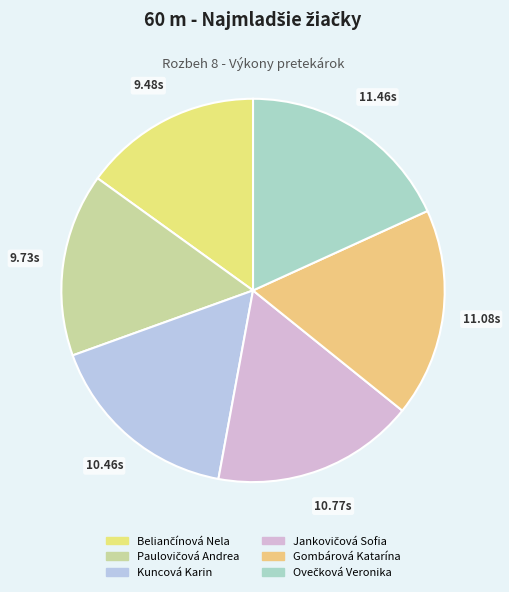

Count the number of slices in the pie.

6